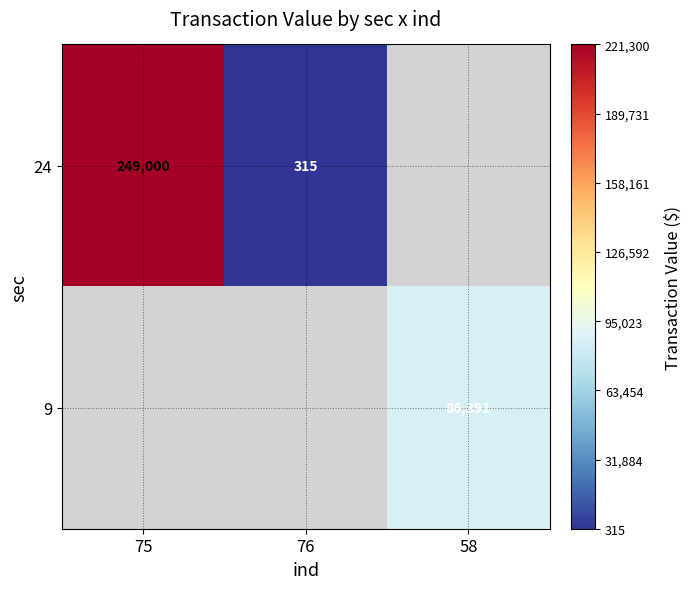

The 9 series shows 146292 at 58. True or false?

False